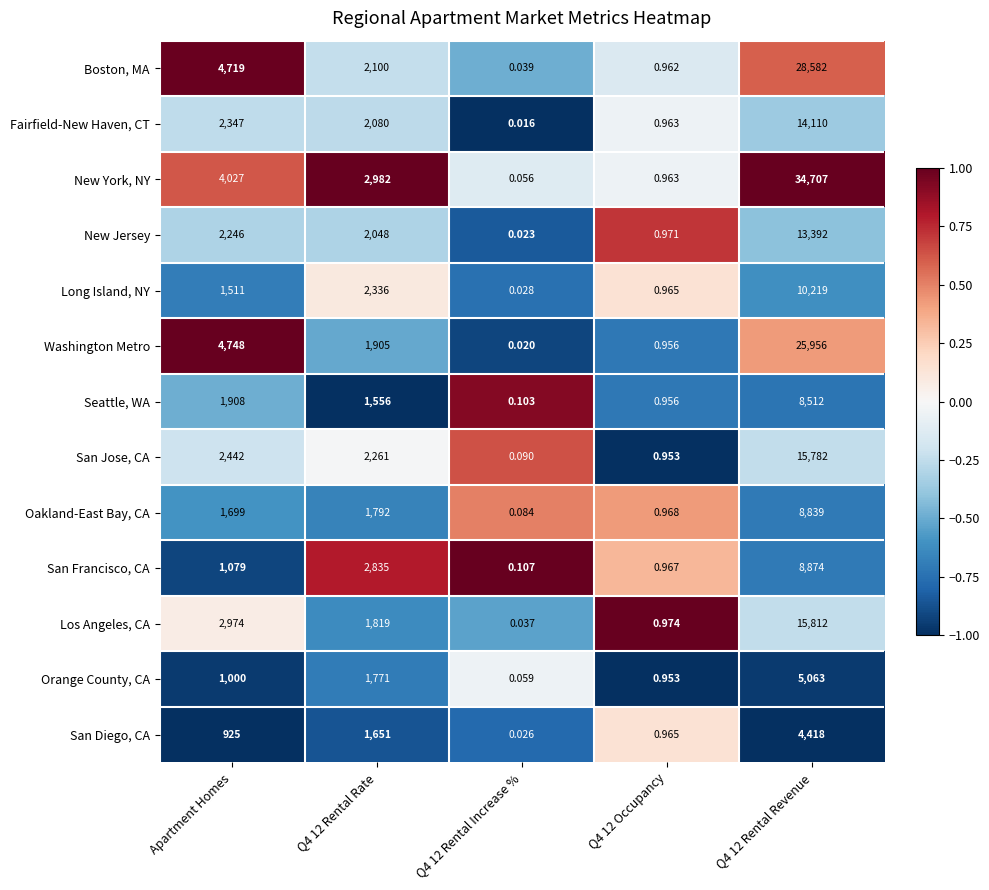

Where does the Los Angeles, CA series first go above 1819?

Apartment Homes